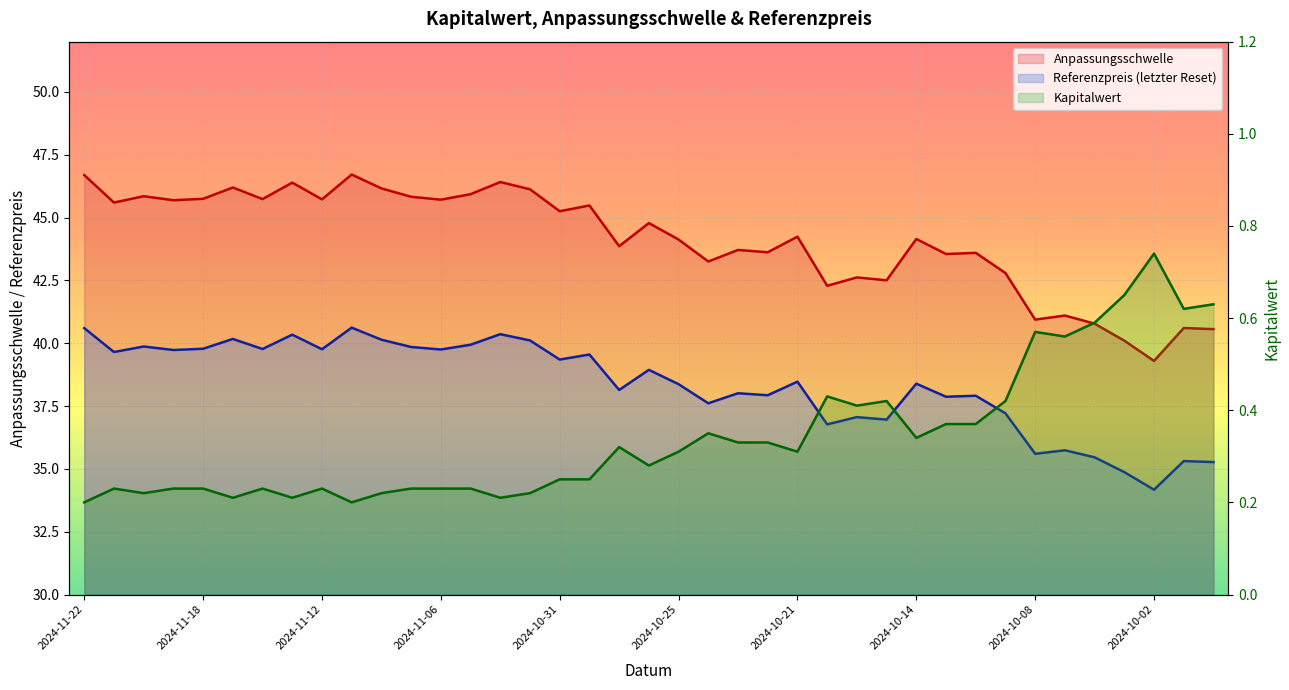

What are all the series names shown in the legend?

Anpassungsschwelle, Referenzpreis, Kapitalwert